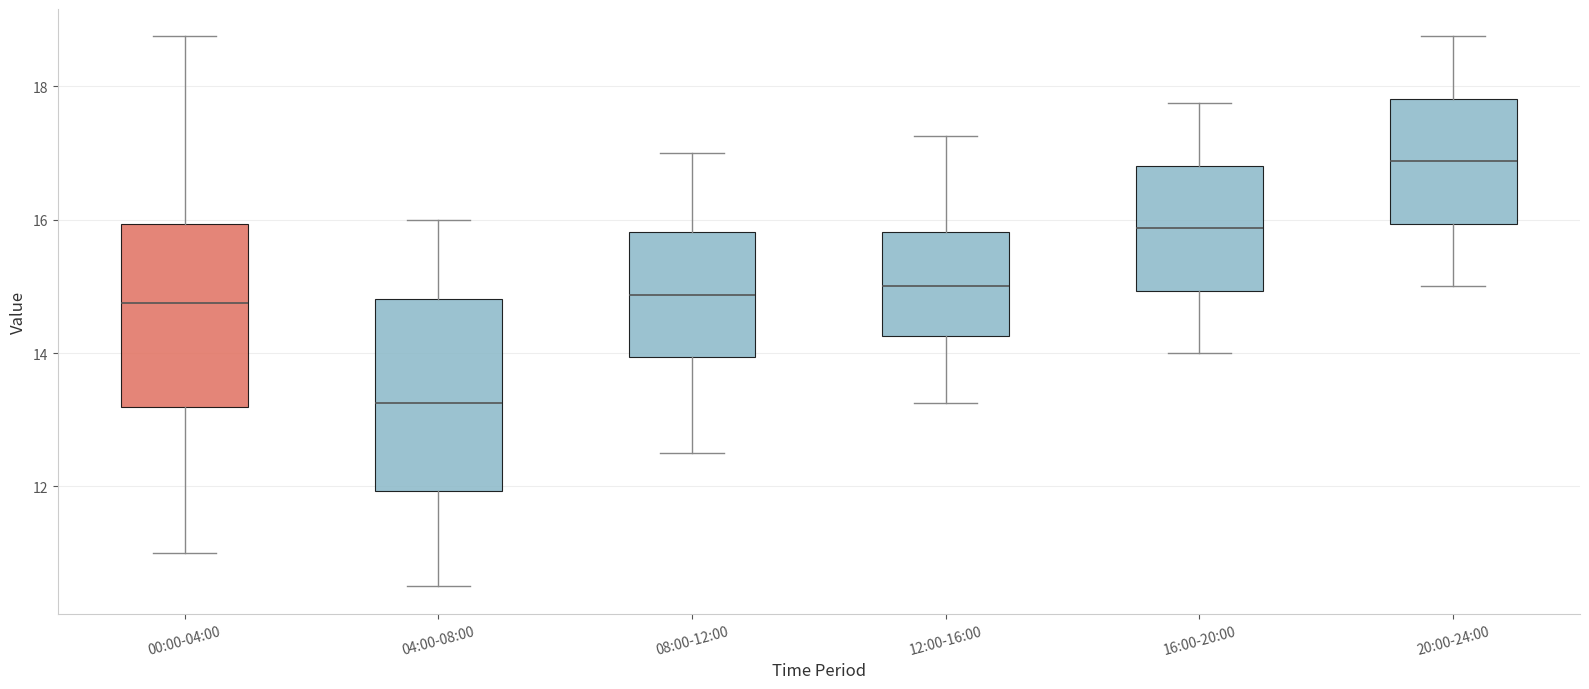

Reading left to right, read every box against the y-axis: the position of its median line, the range the box covers, and the ends of its whiskers. The values are not printed on the chart, so give them approximately, as read against the axis.

00:00-04:00: median 14.8, box 13.2 to 16.0, whiskers 11.0 to 18.8
04:00-08:00: median 13.2, box 12.0 to 14.8, whiskers 10.6 to 16.0
08:00-12:00: median 14.8, box 14.0 to 15.8, whiskers 12.6 to 17.0
12:00-16:00: median 15.0, box 14.2 to 15.8, whiskers 13.2 to 17.2
16:00-20:00: median 15.8, box 15.0 to 16.8, whiskers 14.0 to 17.8
20:00-24:00: median 16.8, box 16.0 to 17.8, whiskers 15.0 to 18.8